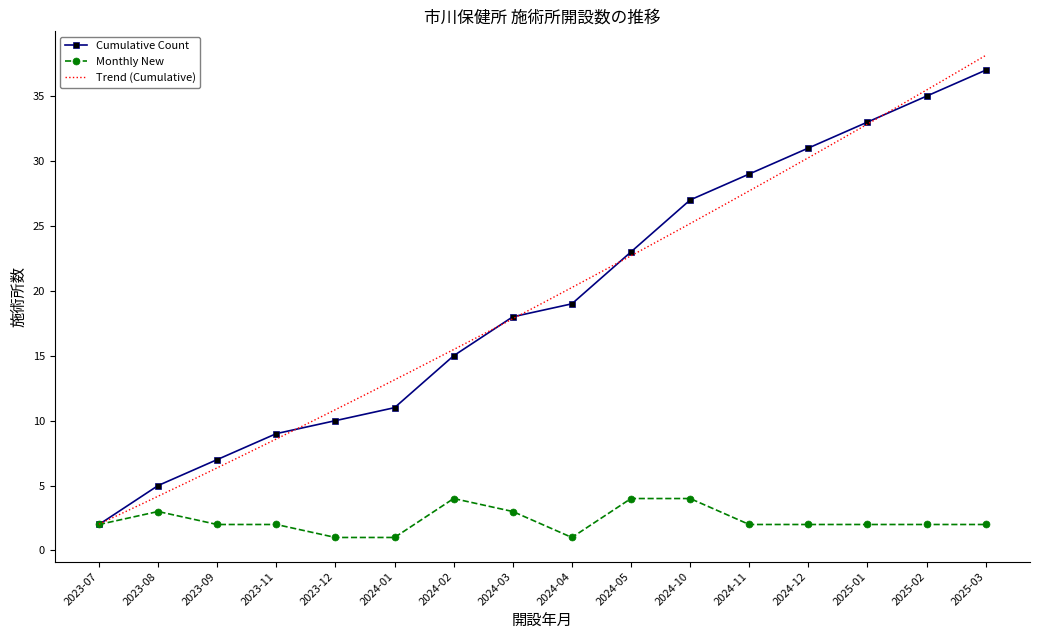

At which category does Monthly New reach its first local peak?

2023-08